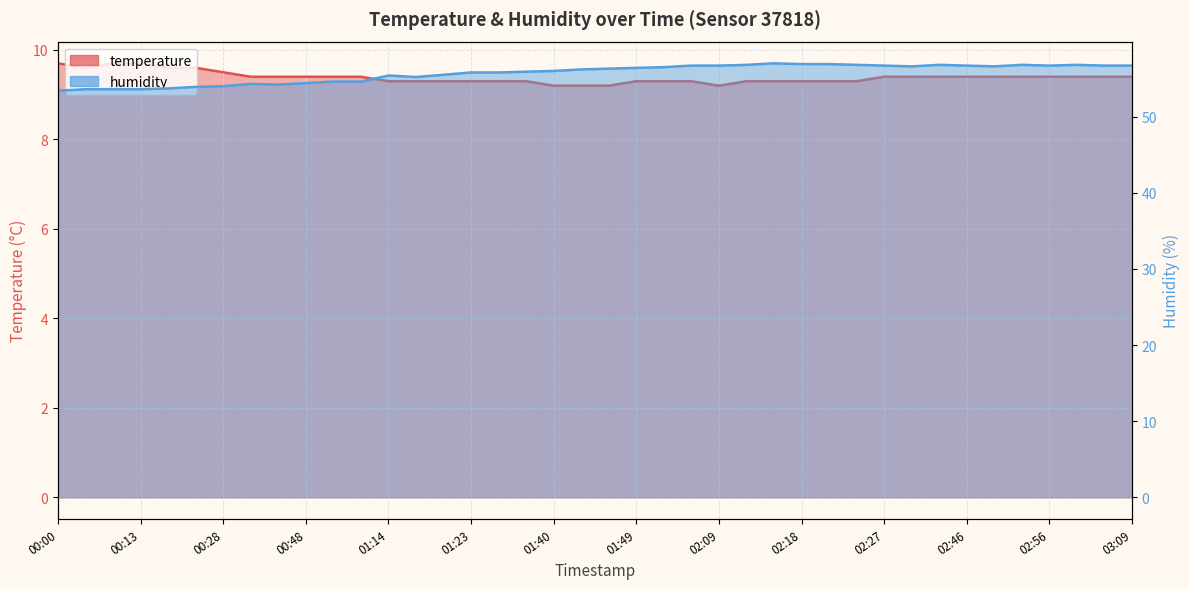

Which series has the largest range (max minus min)?

humidity